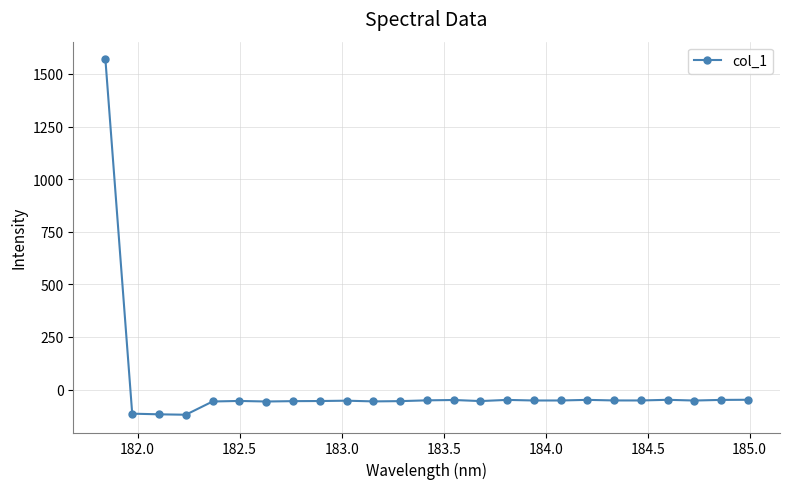

What is the sum of all values?

115.7